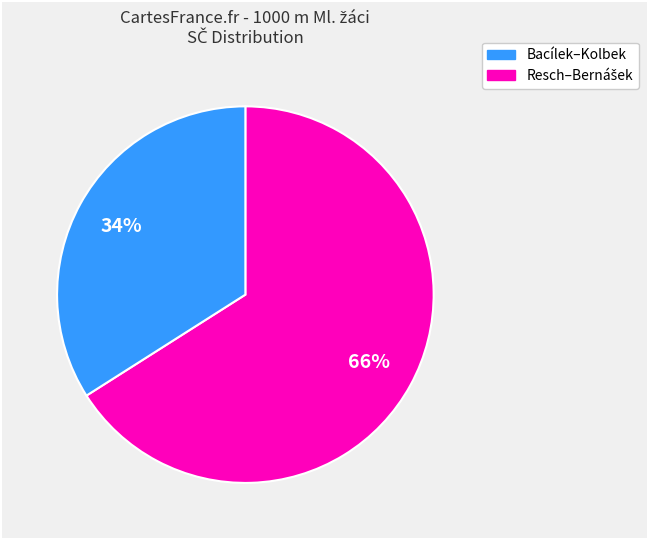

To the nearest percent, what is the average slice percentage?

50%